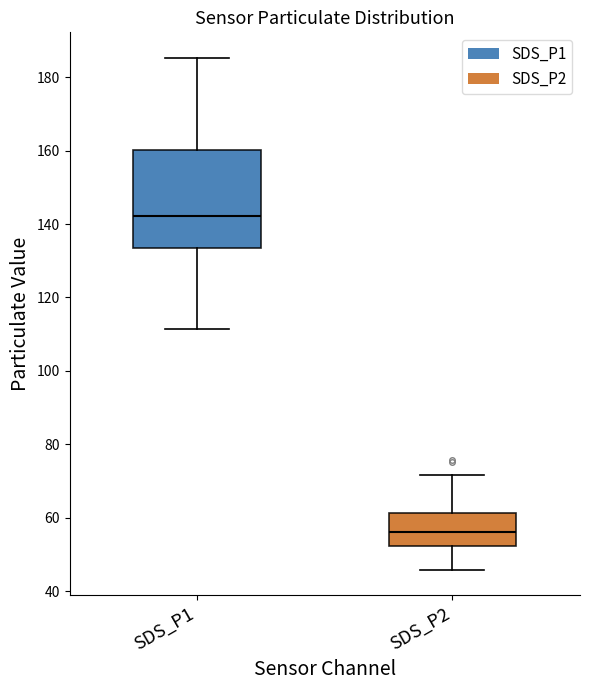

Reading left to right, transcribe this box plot: for each box, give where its median line is, the range the box spans, and where its two whiskers end, as read against the y-axis. The values are not printed on the chart, so give them approximately, as read against the axis.

SDS_P1: median 142, box 134 to 160, whiskers 112 to 186
SDS_P2: median 56, box 52 to 62, whiskers 46 to 72